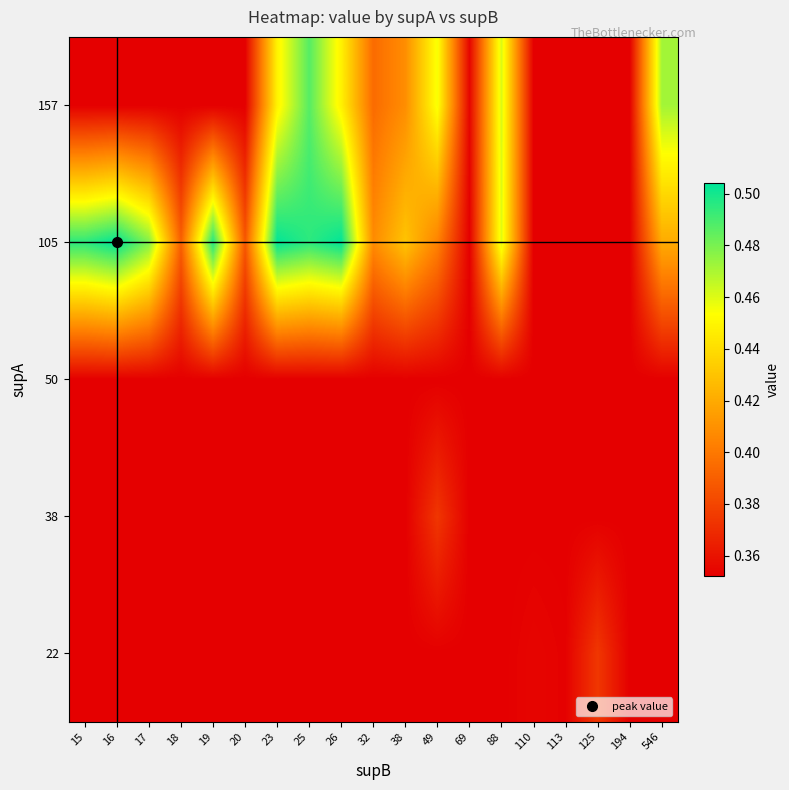

At which category is the sum across all series the highest?

25